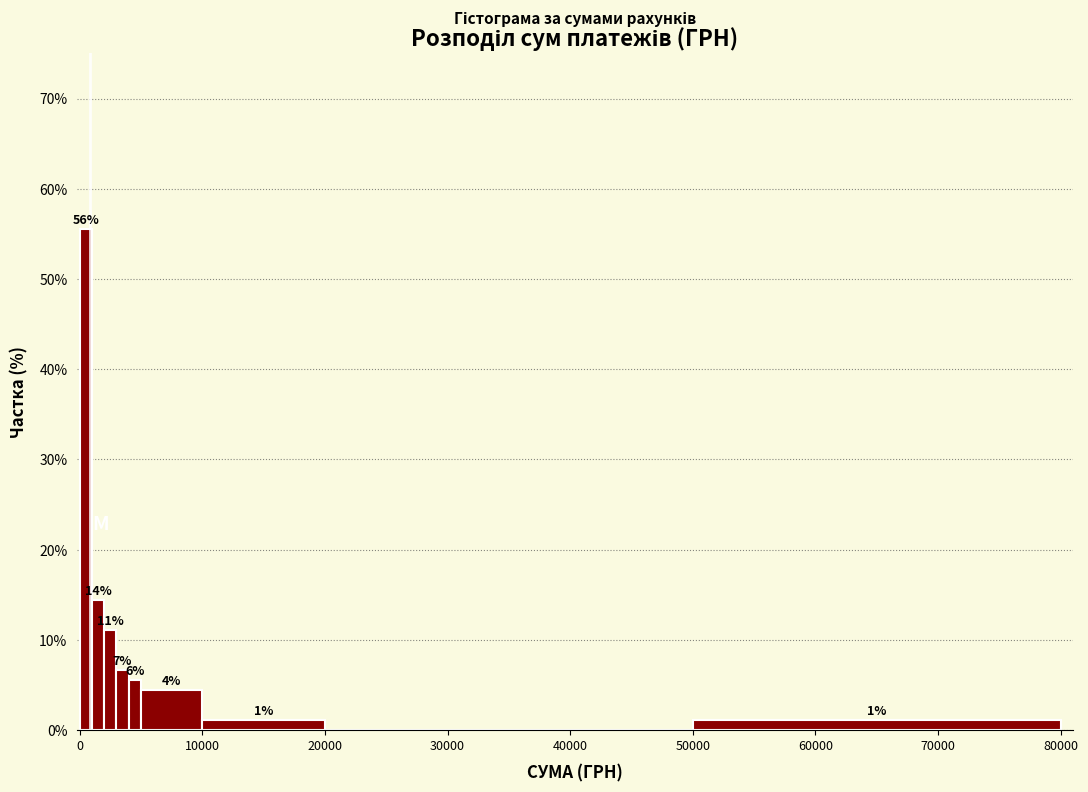

Around what value on the x-axis is the tallest bar? Give the approximate position of its centre, as read against the axis.

1000